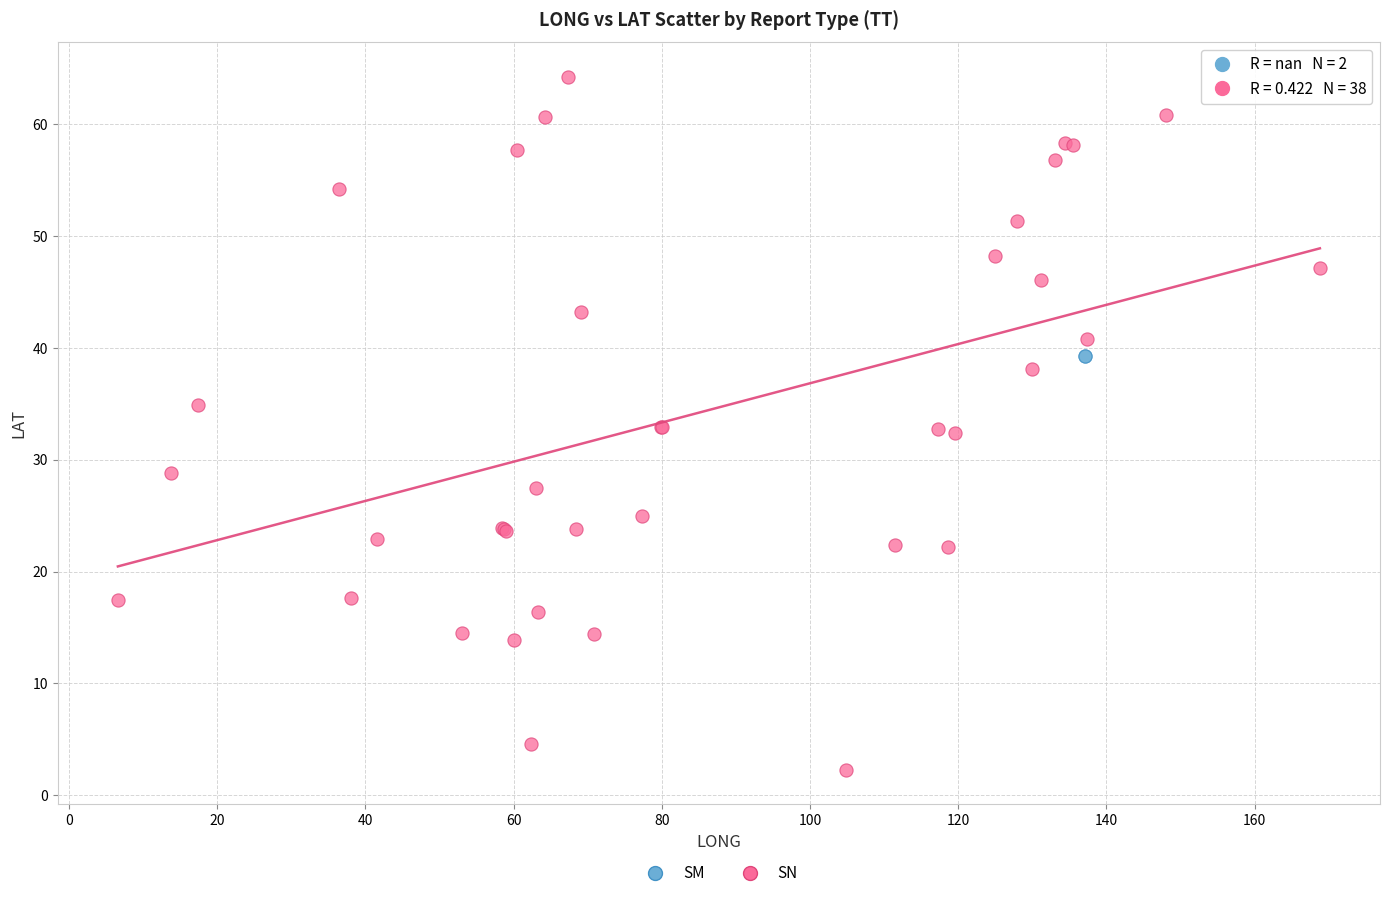

What are all the series names shown in the legend?

SM, SN